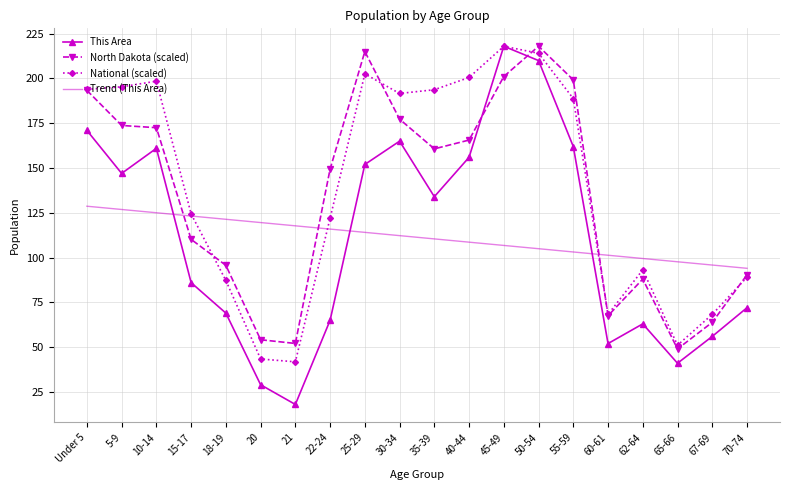

At which category does This Area reach its first local valley?

5-9